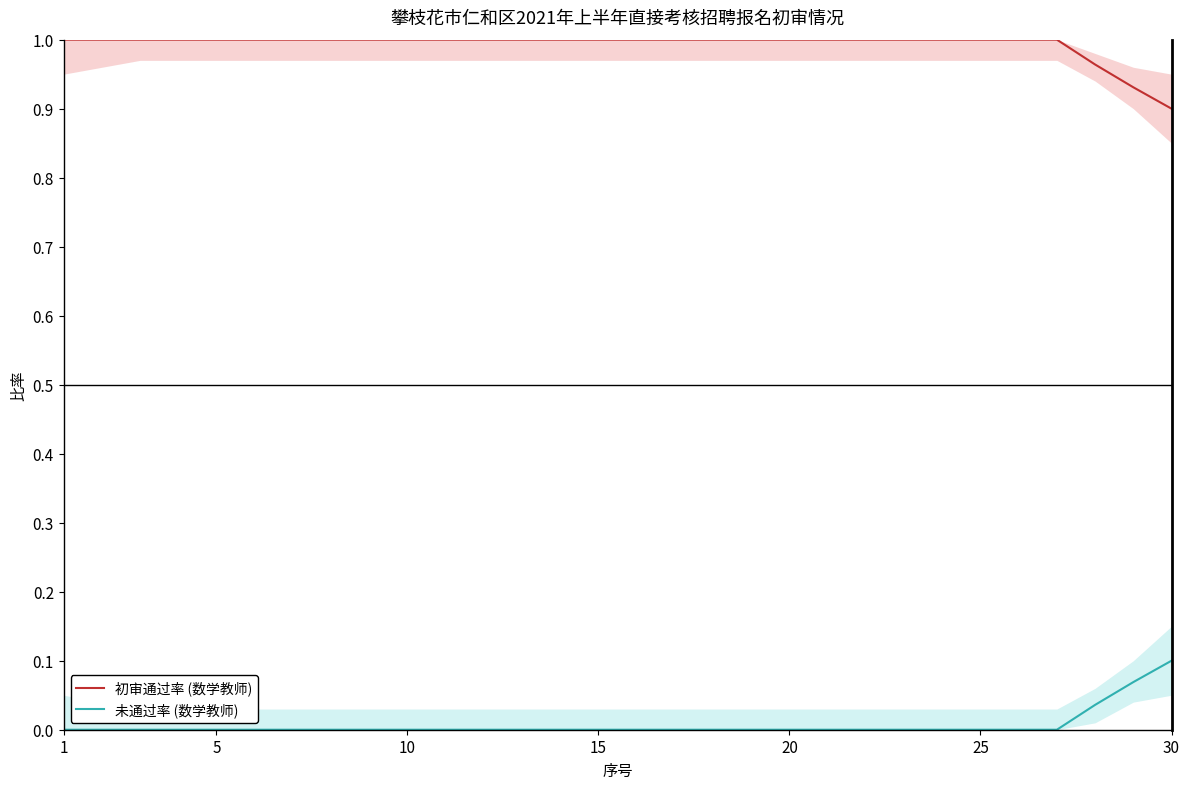

Rank the series by their maximum value, from highest to lowest.

初审通过率 (数学教师), 未通过率 (数学教师)